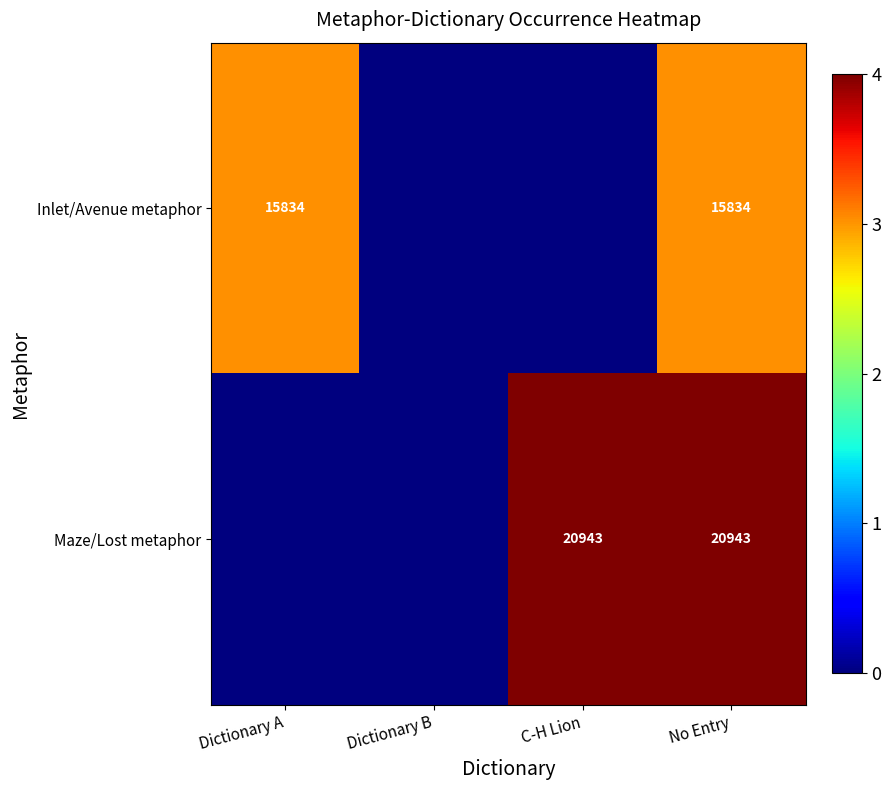

What is the spread (max minus min) of values at No Entry?

5109